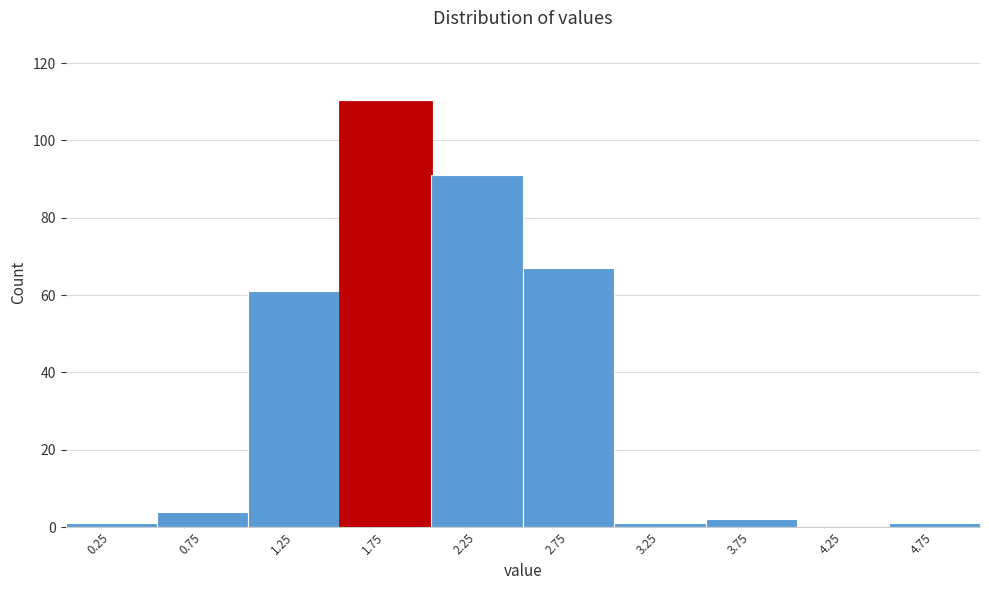

Reading left to right, transcribe this chart: for each bar, give the range it covers on the x-axis and its height. The values are not printed on the chart, so give them approximately, as read against the axis.

0.0 to 0.5: under 2
0.5 to 1.0: 4
1.0 to 1.5: 62
1.5 to 2.0: 110
2.0 to 2.5: 92
2.5 to 3.0: 68
3.0 to 3.5: under 2
3.5 to 4.0: 2
4.0 to 4.5: 0
4.5 to 5.0: under 2